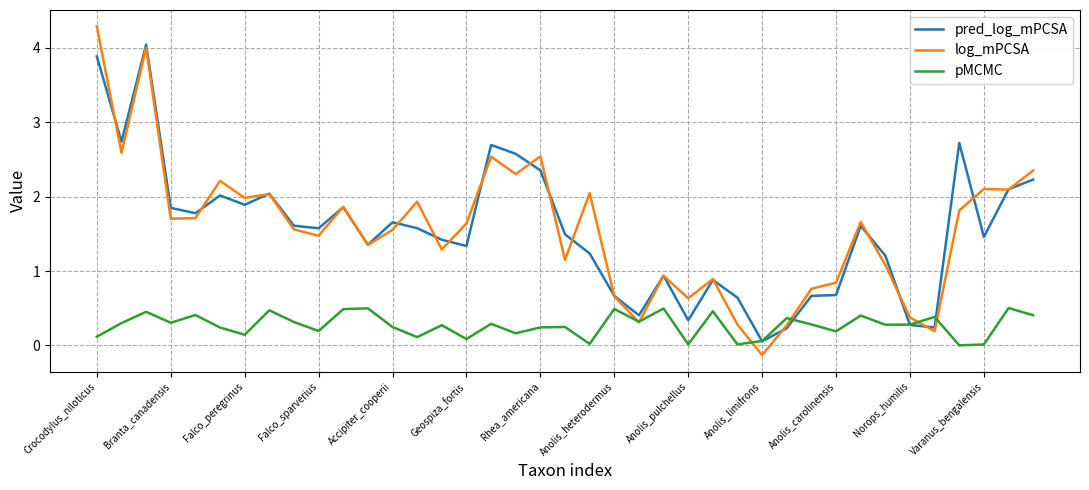

How many negative values does the log_mPCSA series have?

1